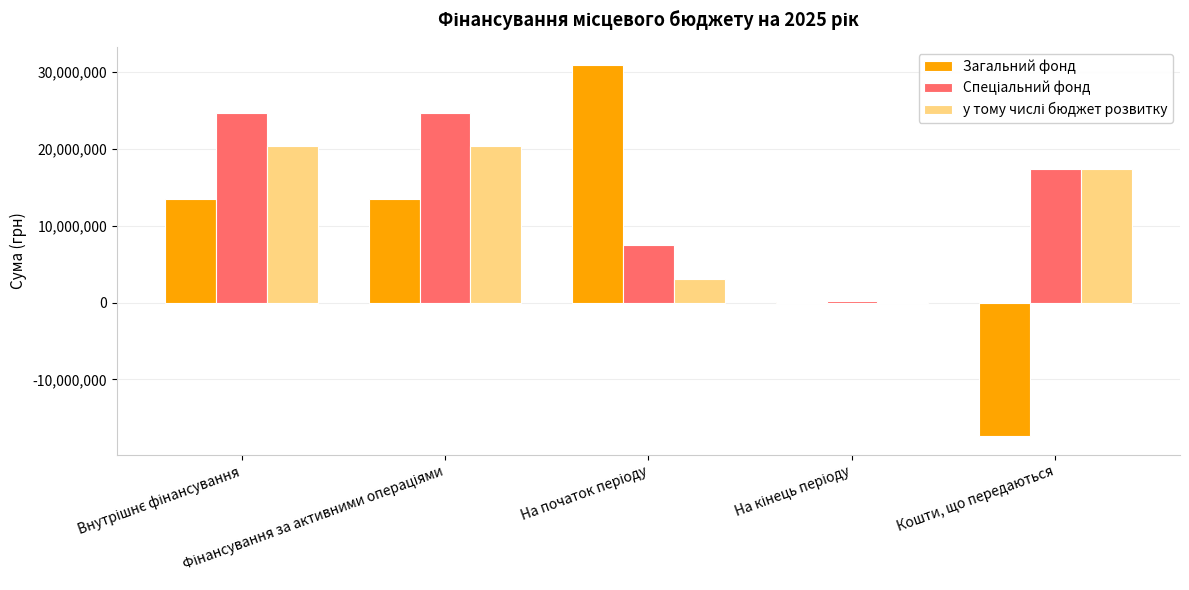

What is the sum of all Загальний фонд values?

40393136.5